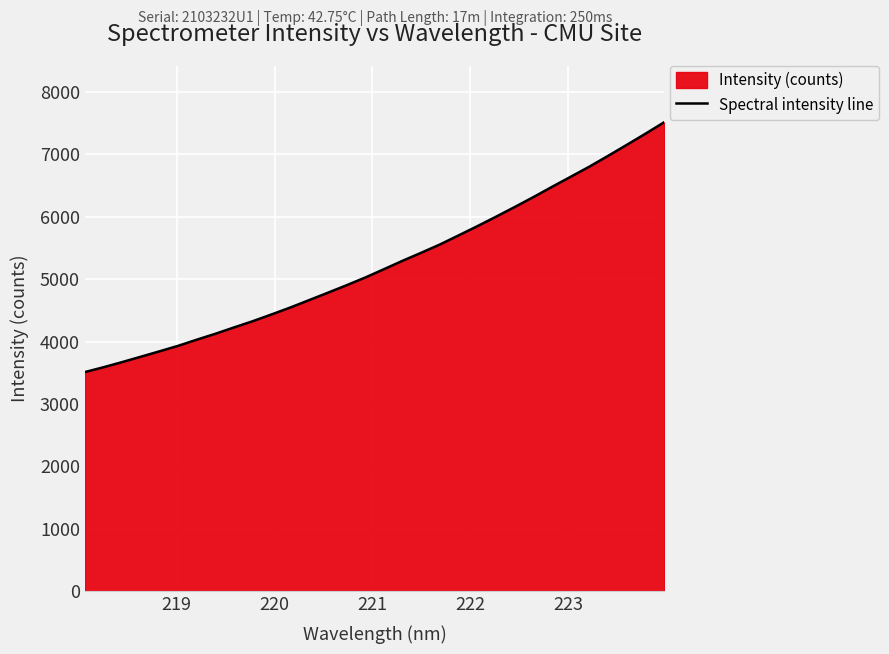

What is the maximum value shown in the chart?

7510.4